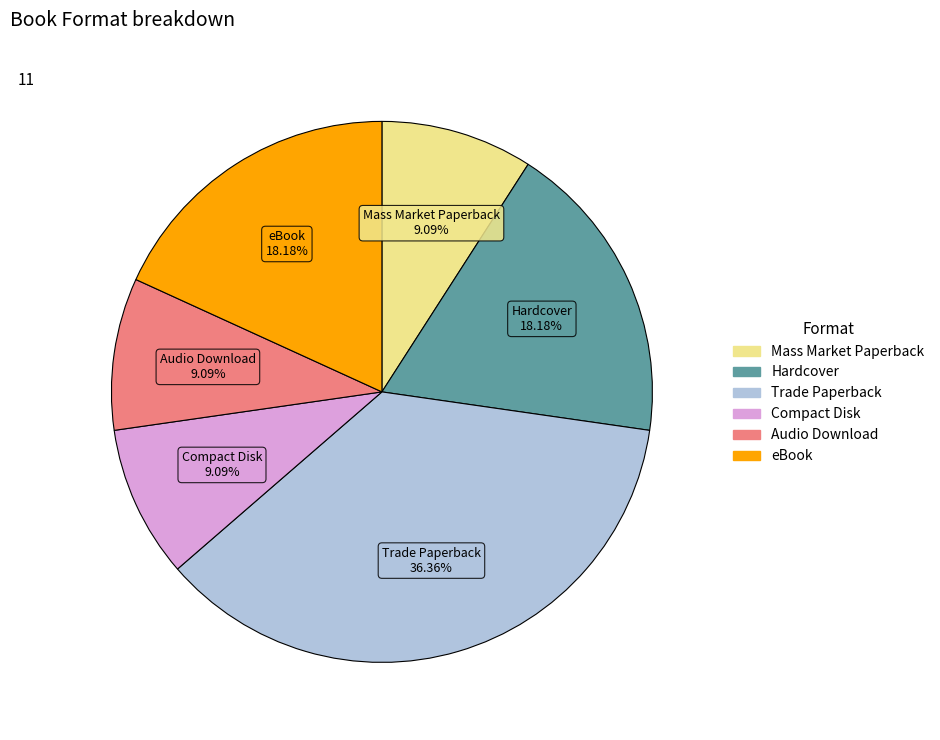

How much of the chart is everything except Trade Paperback?

63.6%